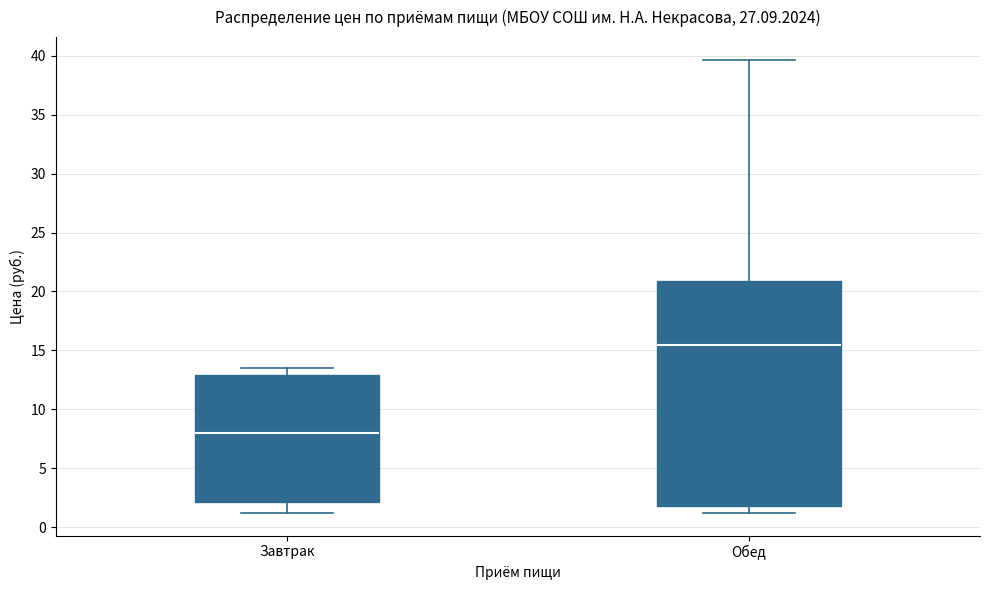

Reading left to right, transcribe this box plot: for each box, give where its median line is, the range the box spans, and where its two whiskers end, as read against the y-axis. The values are not printed on the chart, so give them approximately, as read against the axis.

Завтрак: median 8.0, box 2.0 to 13.0, whiskers 1.0 to 13.5
Обед: median 15.5, box 2.0 to 21.0, whiskers 1.0 to 39.5